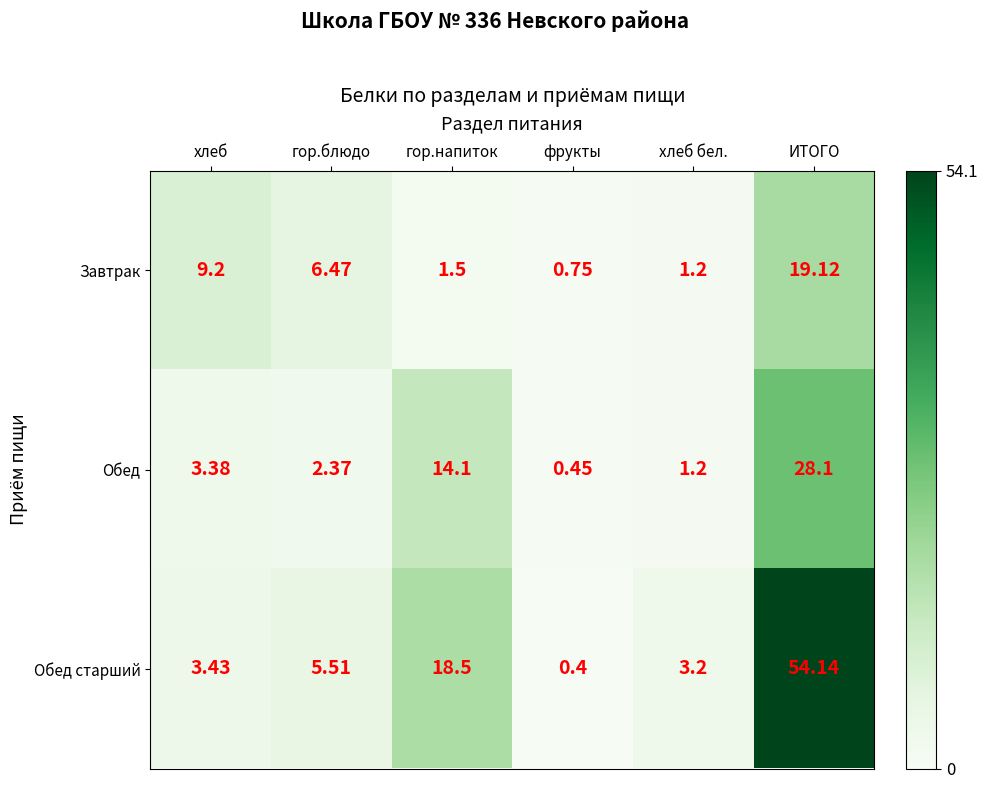

Where is Завтрак nearest to the value 9?

хлеб